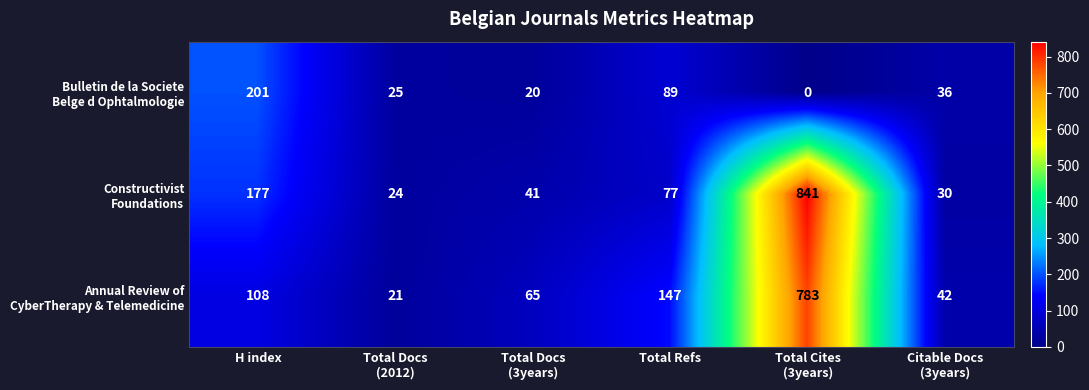

What is the total value across all series at Total Refs?

313